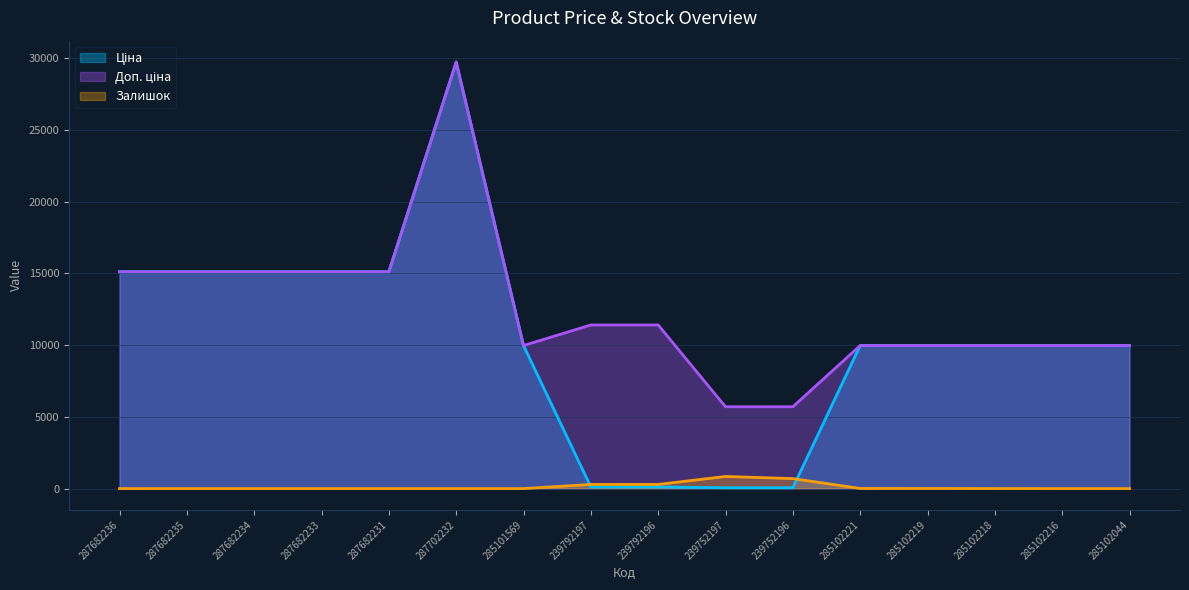

Read the Ціна value at 239752196.

57.0